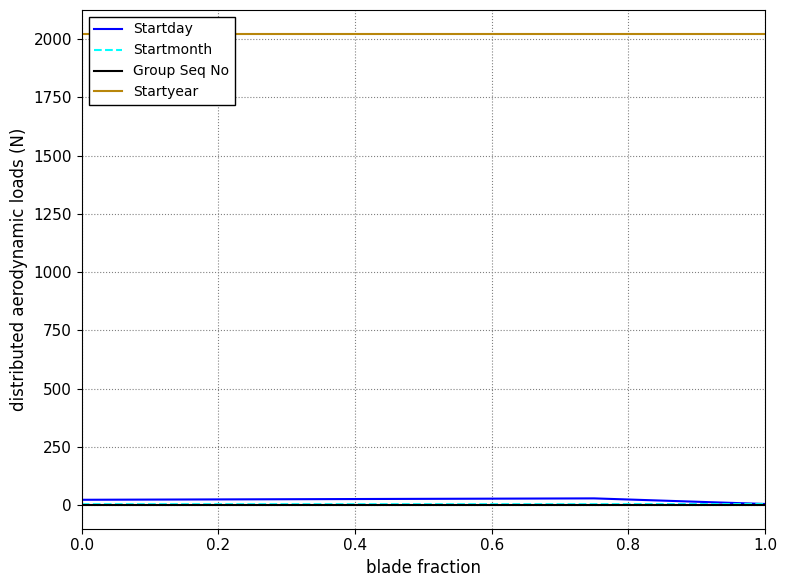

True or false: Group Seq No and Startyear intersect in this chart.

False